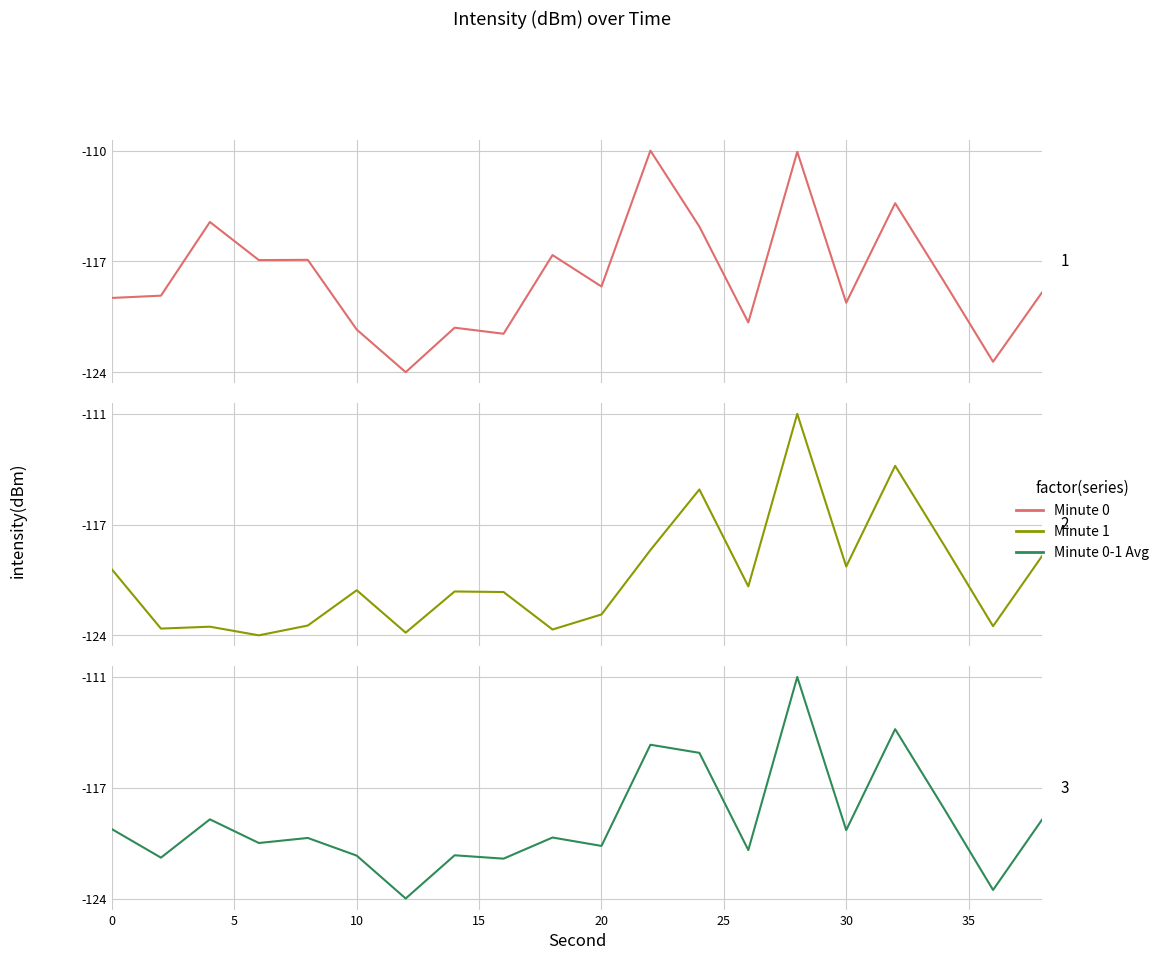

What is the difference between the maximum and minimum values in the Minute 0 series?

13.7